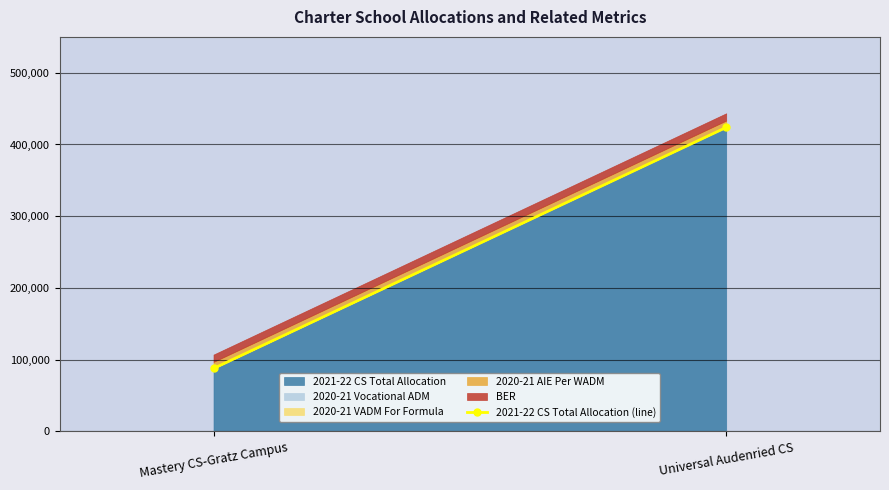

Where is the data nearest to the value 255773?

Mastery CS-Gratz Campus